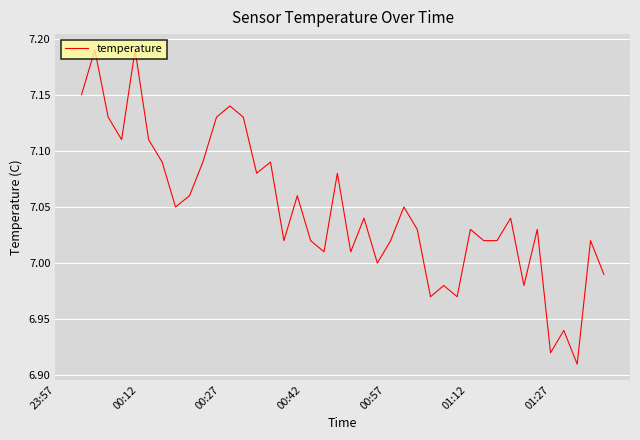

What is the difference between the maximum and minimum values?

0.3